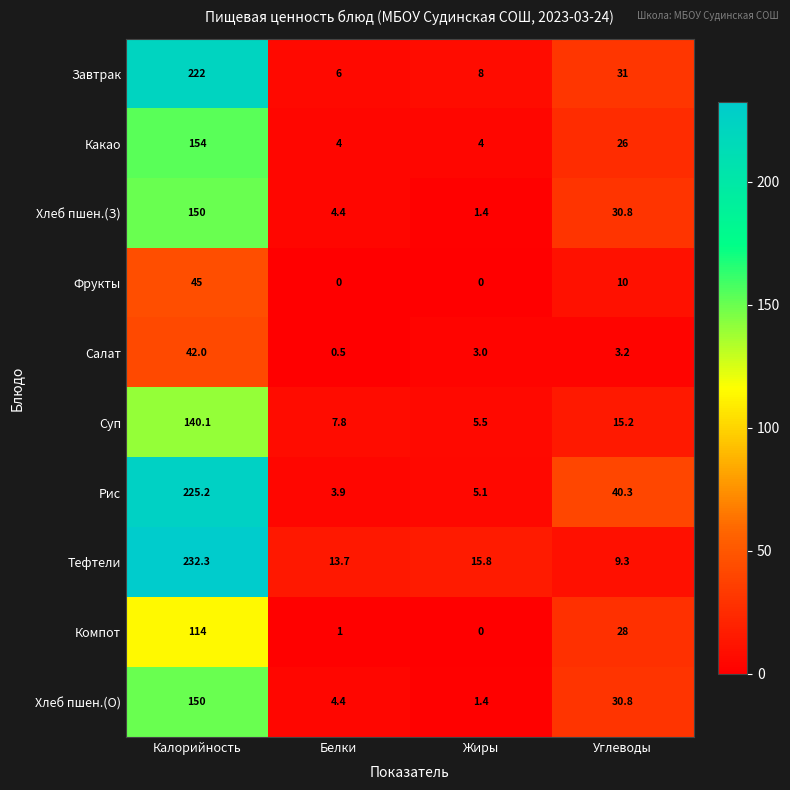

What is the lowest value of the Суп series?

5.5